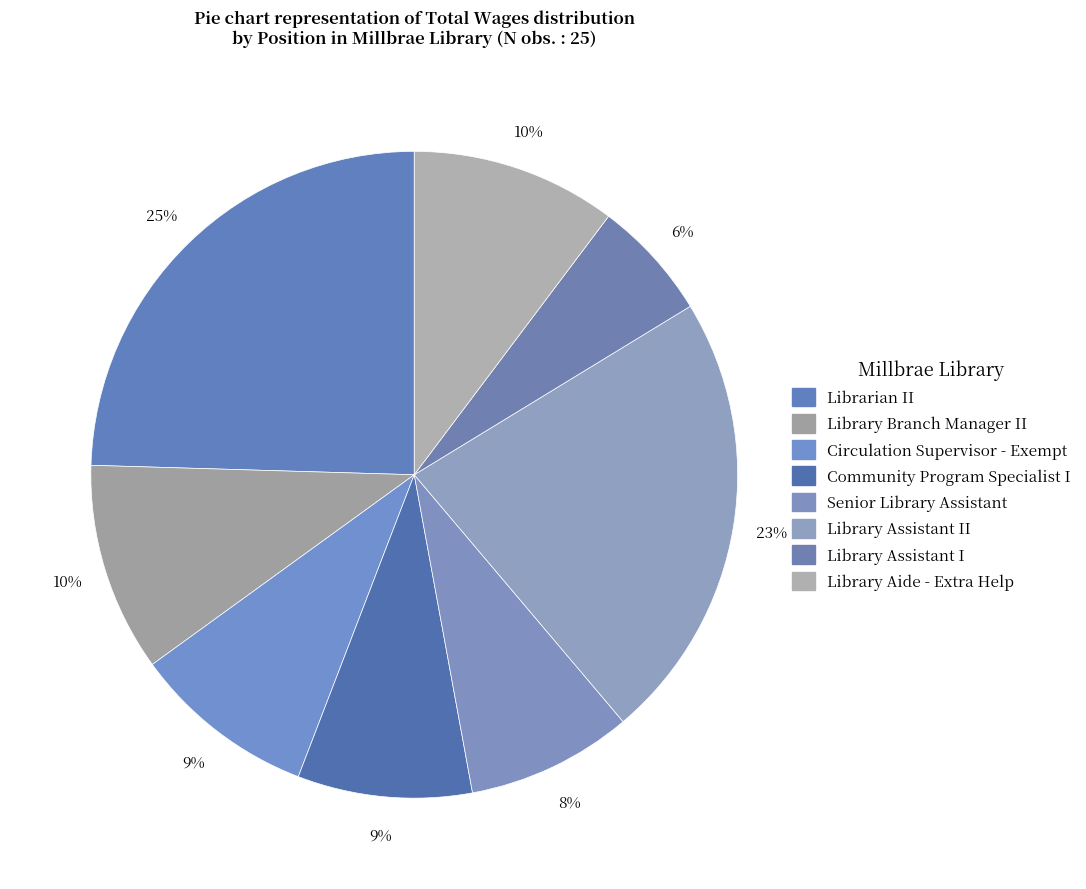

Is there a majority slice in this chart?

No